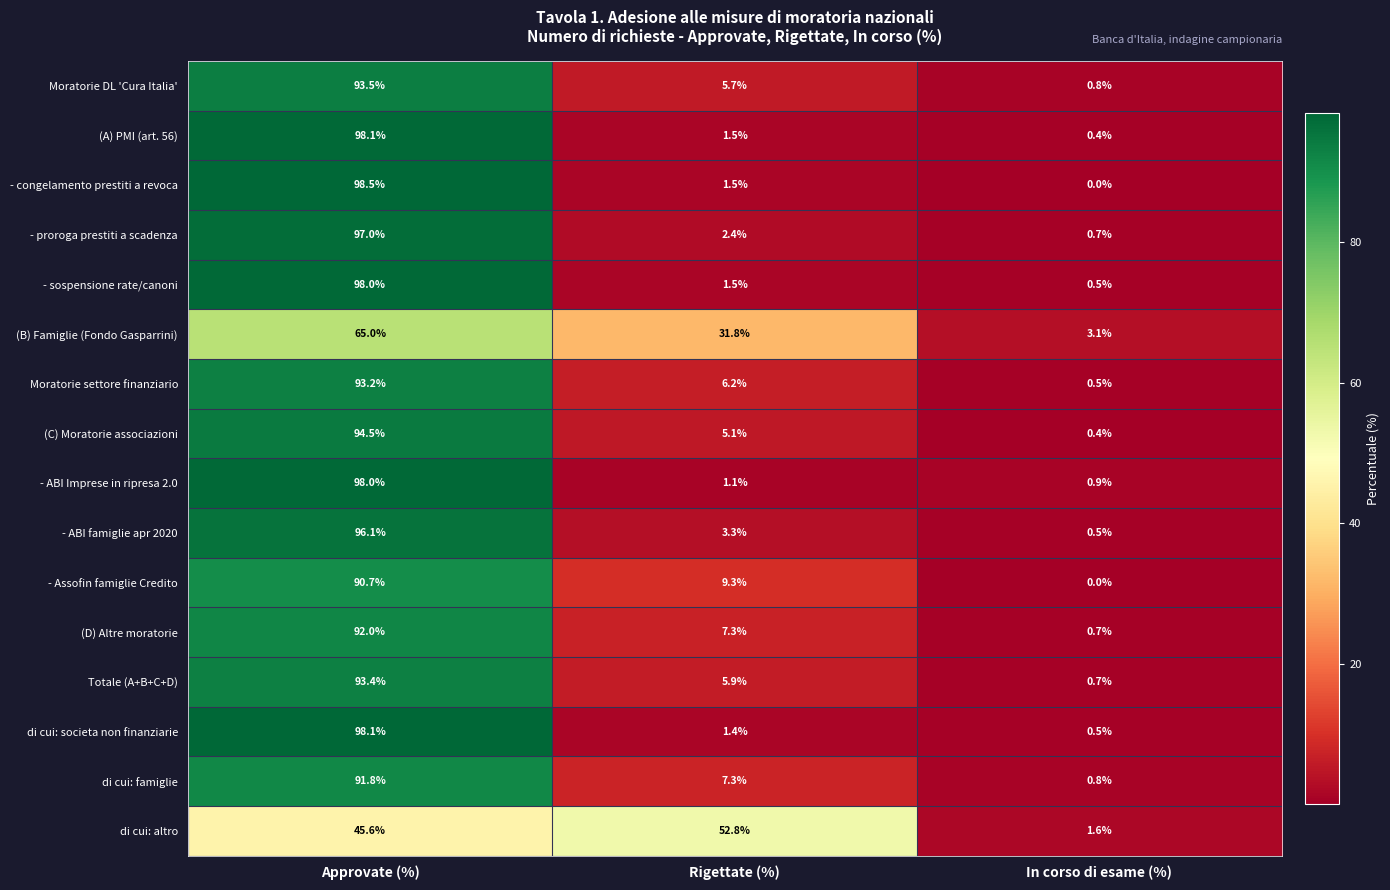

The value of - congelamento prestiti a revoca at Rigettate (%) is 1.5. True or false?

True